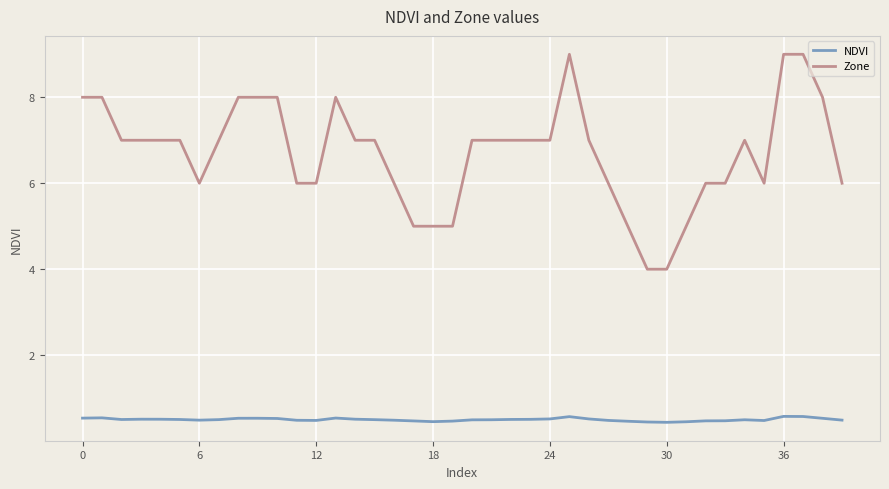

True or false: NDVI has more than 1 interior local peaks.

True